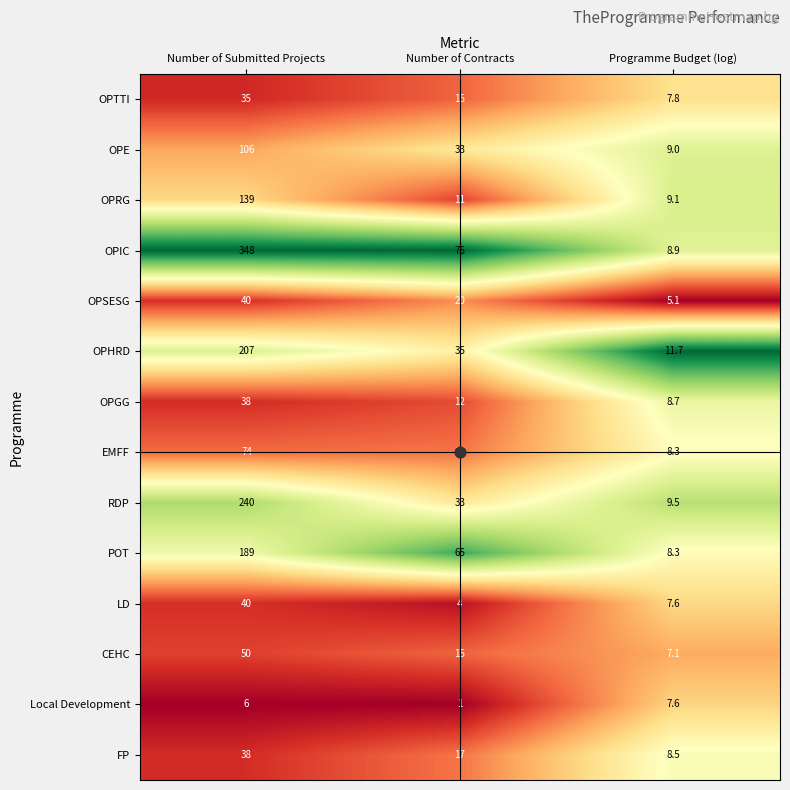

How many series are shown in this chart?

14